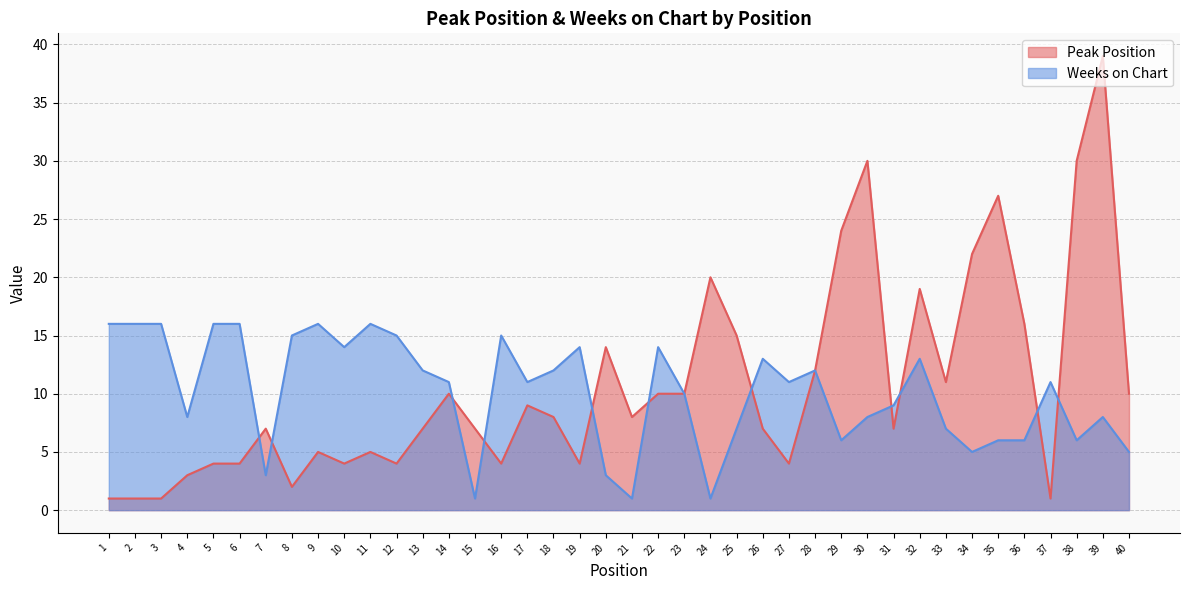

How many lines are shown in the chart?

2